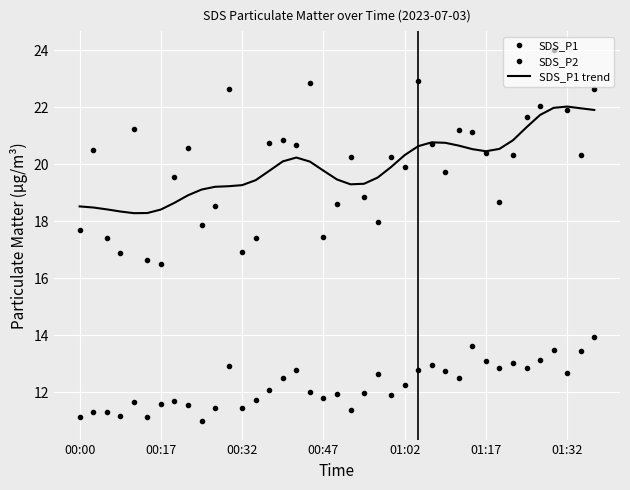

What is the difference between the maximum and minimum values in the SDS_P2 series?

2.9